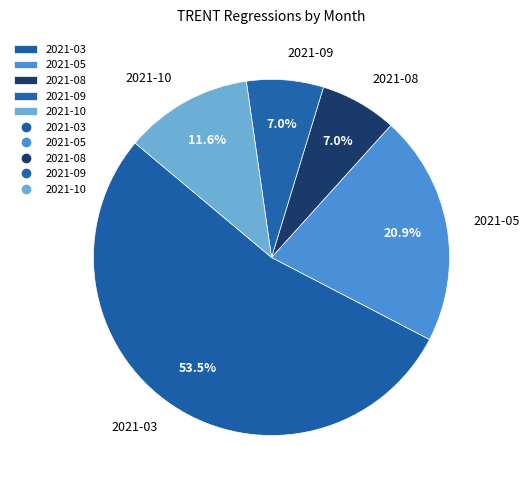

Is 2021-05 the majority of the pie?

No